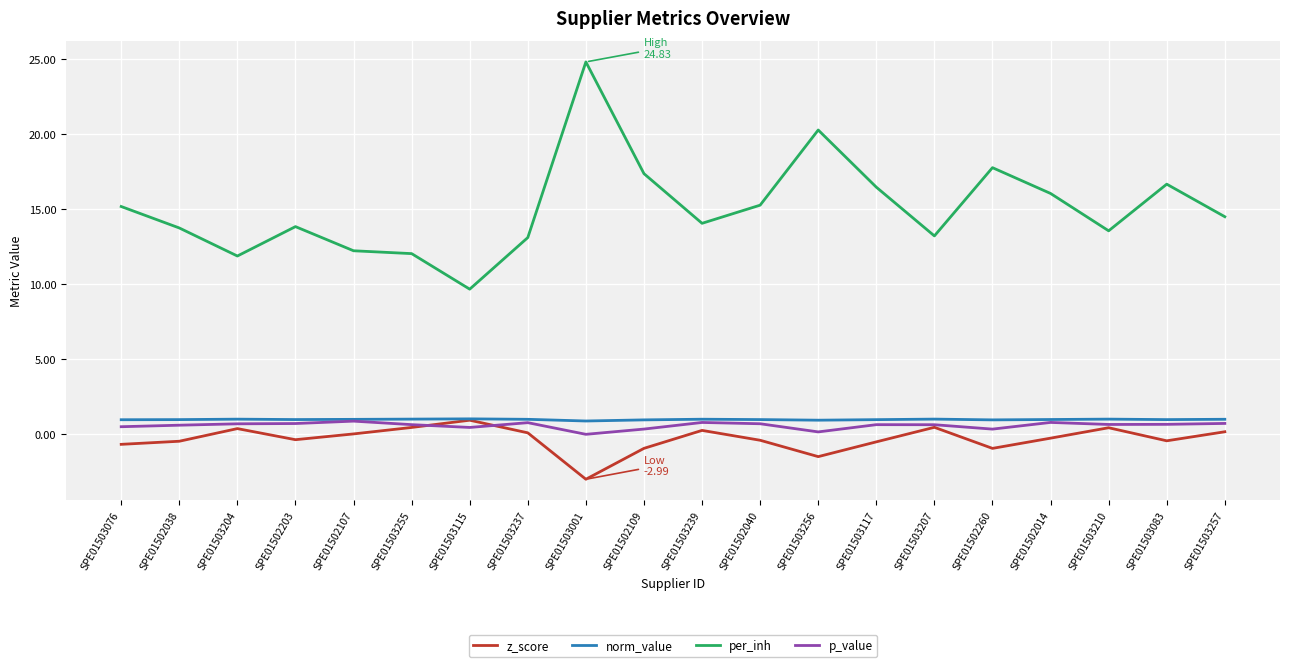

True or false: z_score and per_inh cross at least once.

False